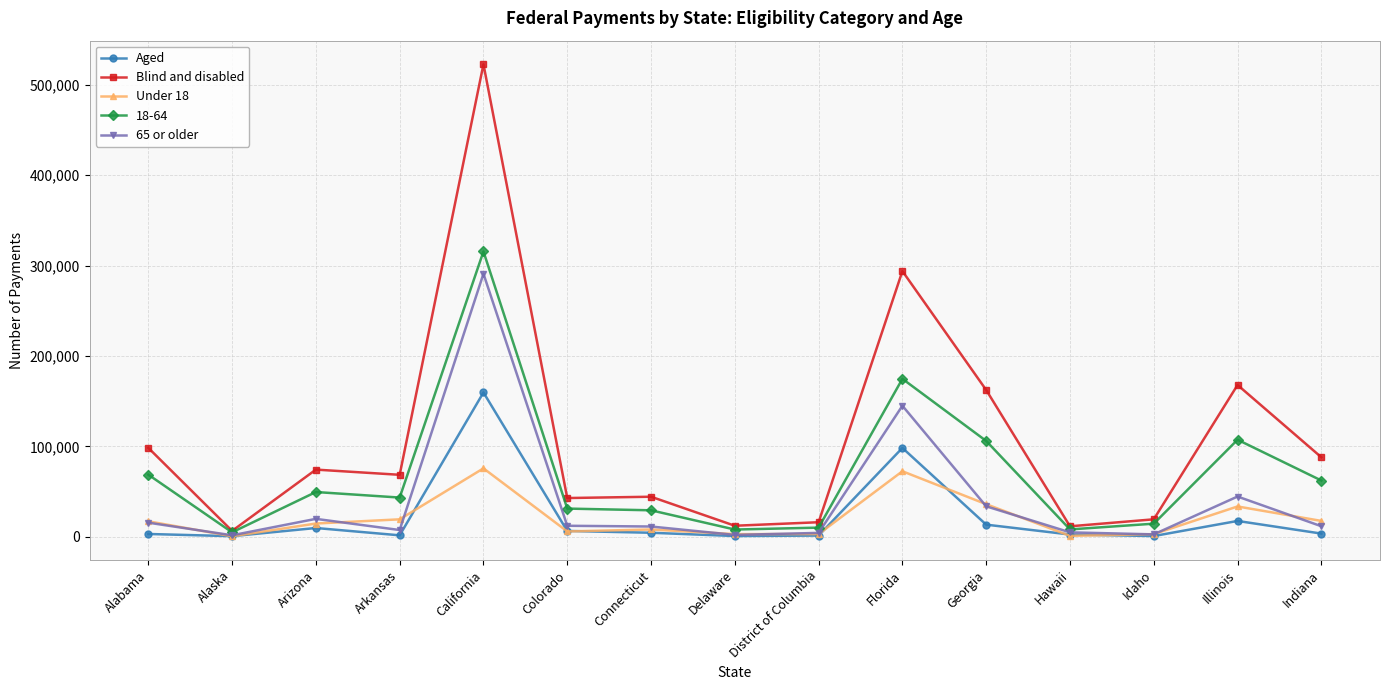

What is the maximum value shown in the chart?

522760